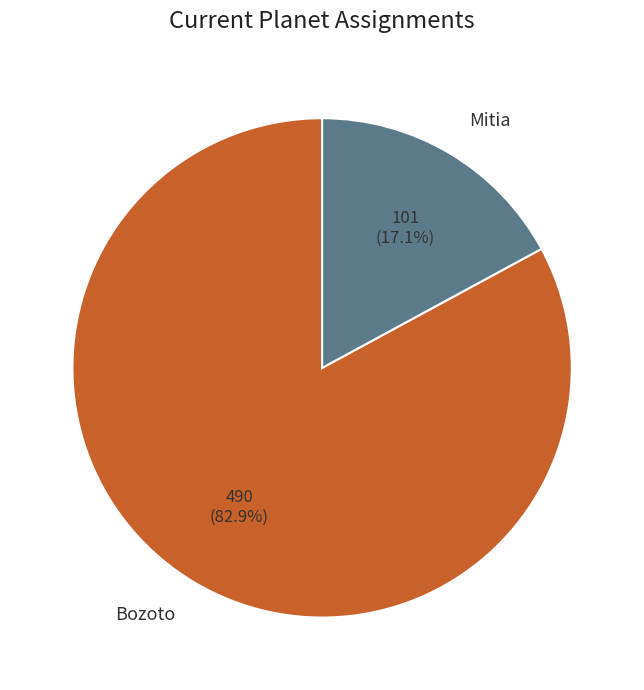

Which has a higher value, Bozoto or Mitia?

Bozoto